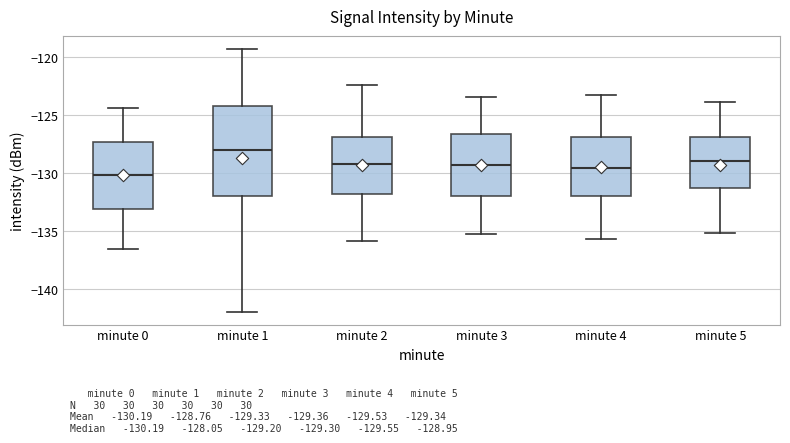

Which box is the tallest, from its lower edge to its upper edge?

minute 1